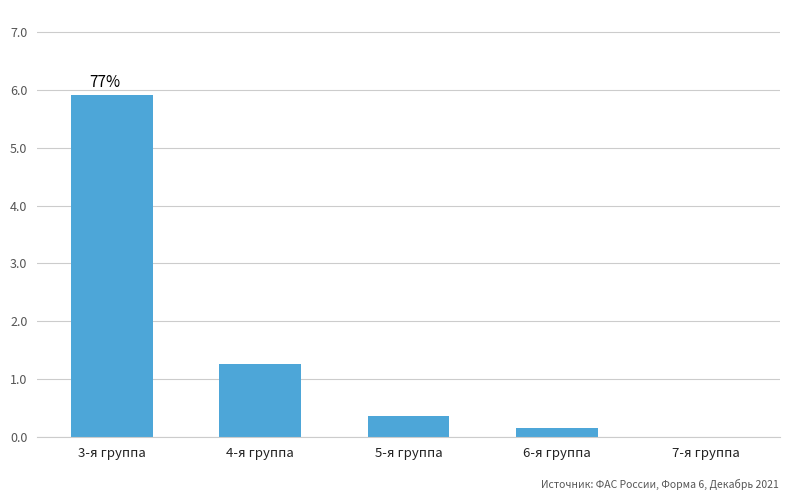

How many series are shown in this chart?

1